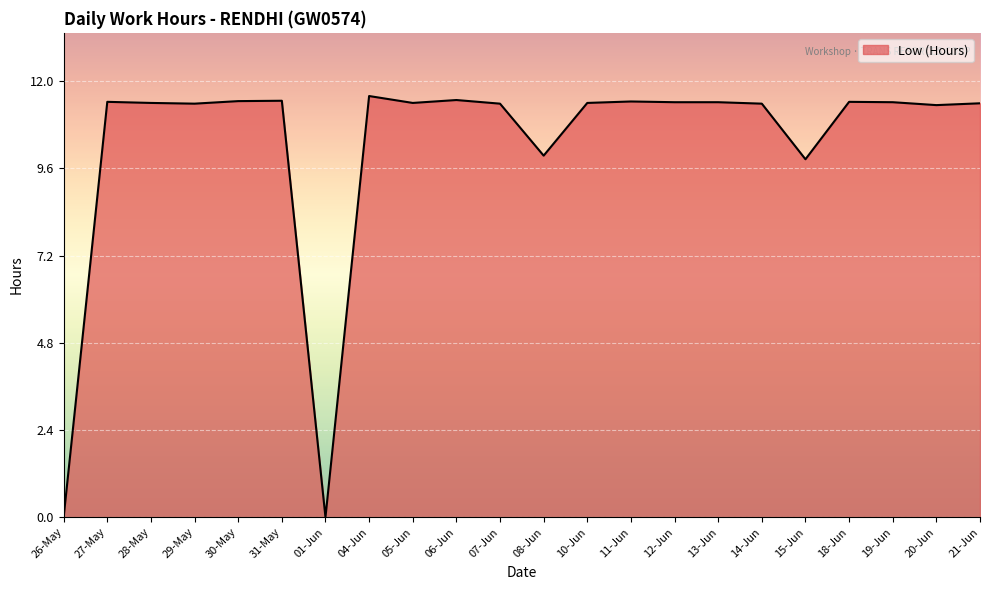

At which label does the data first exceed 11?

27-May